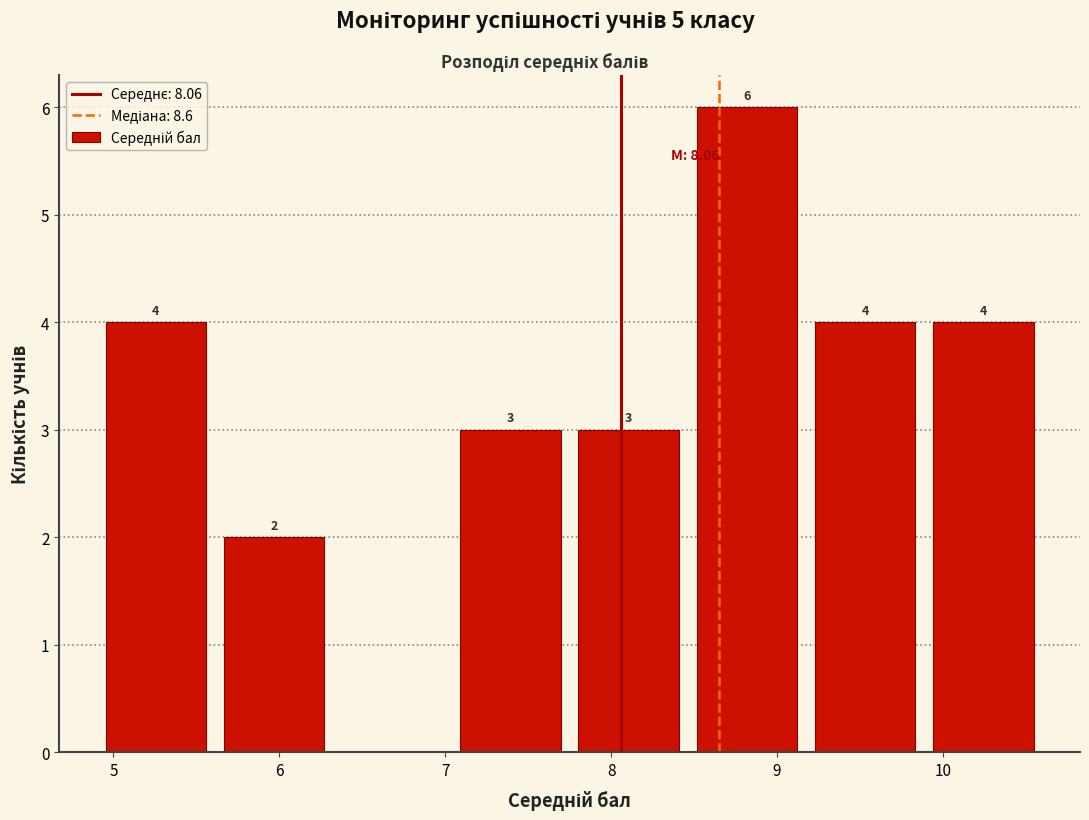

Which range on the x-axis has the tallest bar?

8.5 to 9.2